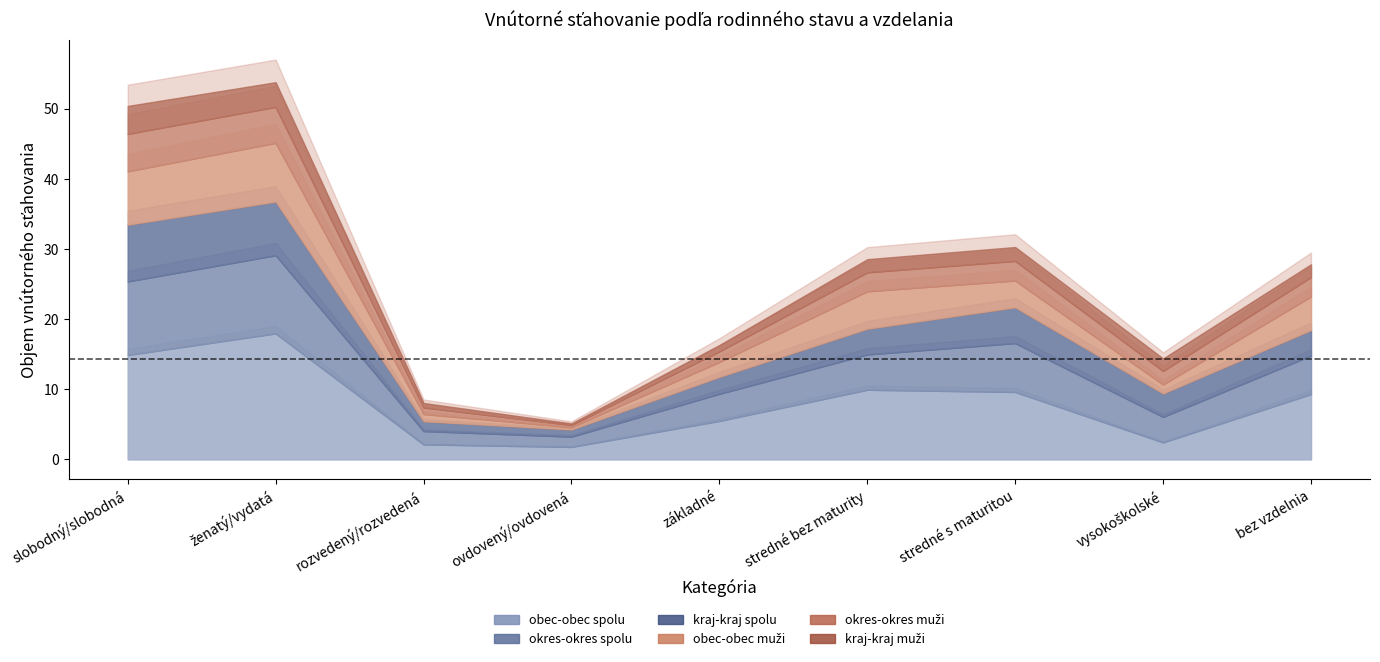

How many times do okres-okres spolu and obec-obec muži cross each other?

2